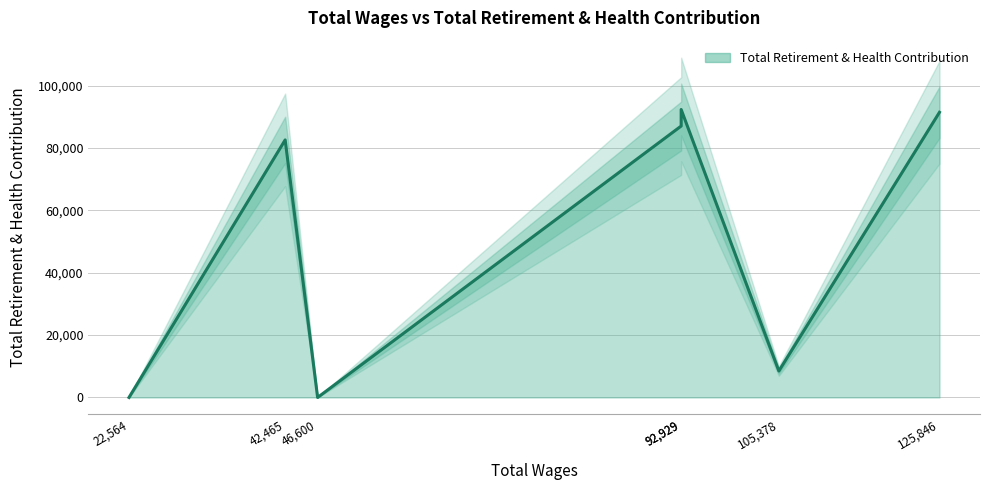

Reading left to right, extract all data points from this chart.

125846.0=91464	105378.0=8482	92929.0=87053	92929.0=92360	46600.0=0	42465.0=82600	22564.0=0